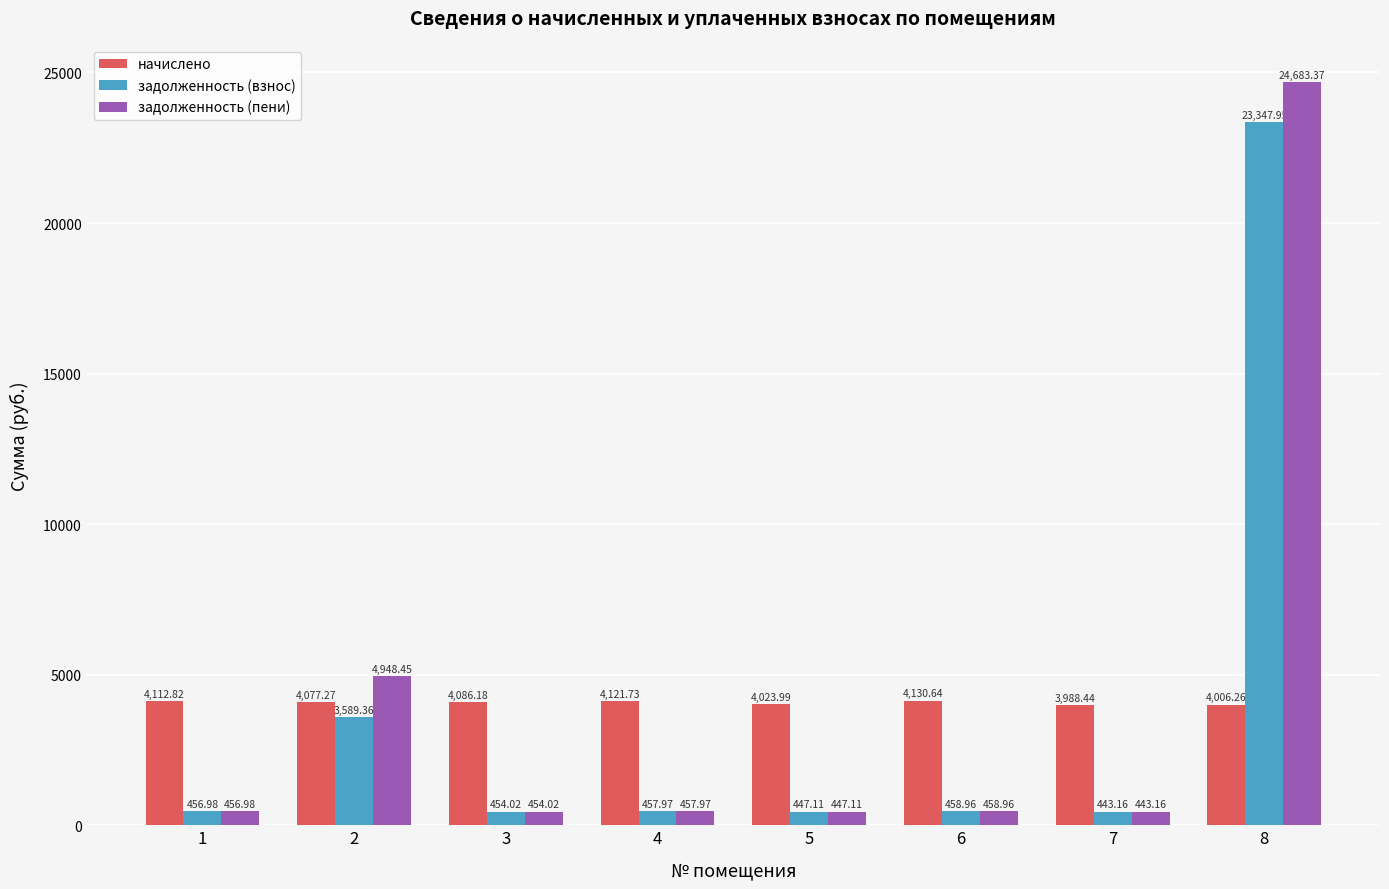

What is the value of the задолженность (пени) bar at the 4th from the left?

458.0